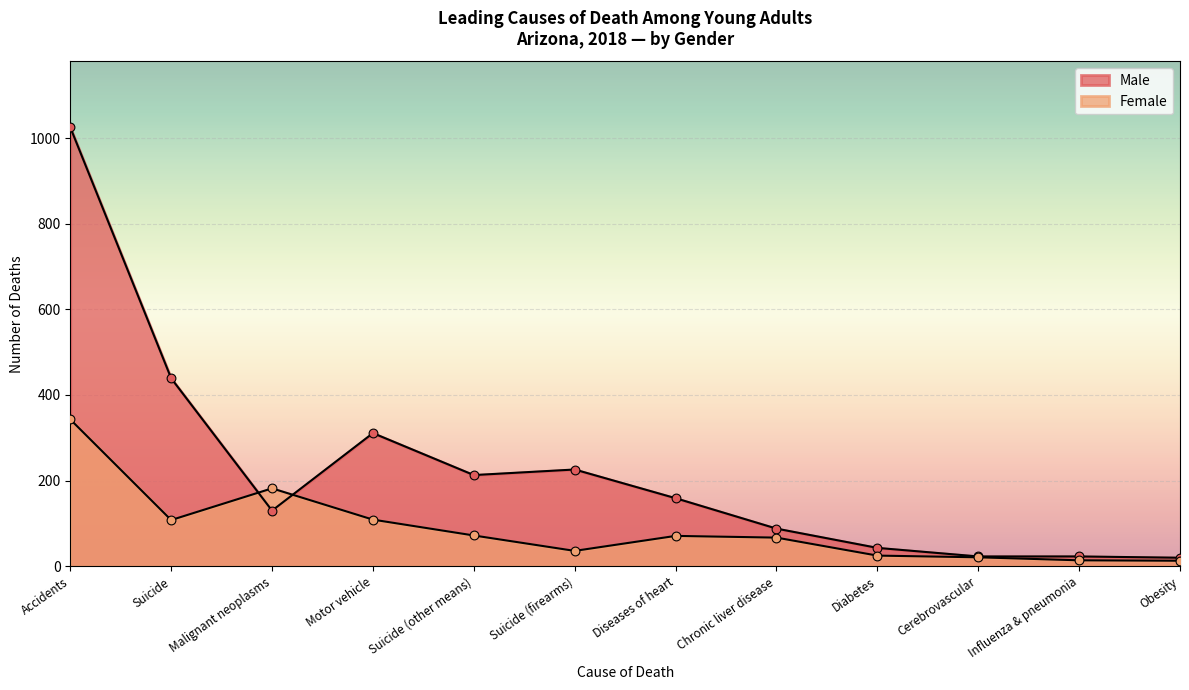

At how many categories does at least one series exceed 627?

1